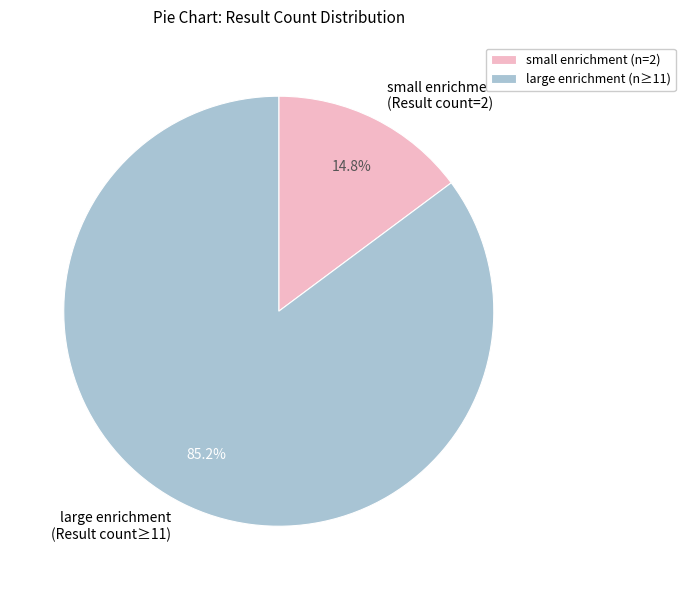

Combined, what portion of the pie is small enrichment (Result count=2) and large enrichment (Result count≥11)?

100.0%